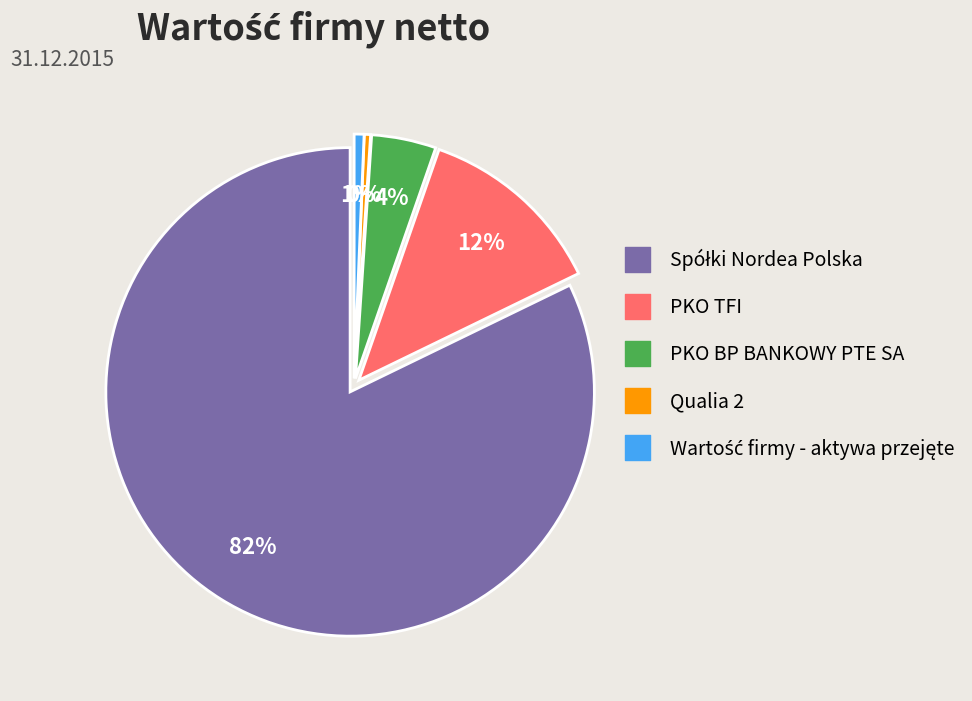

How much of the chart is everything except PKO BP BANKOWY PTE SA?

95.7%